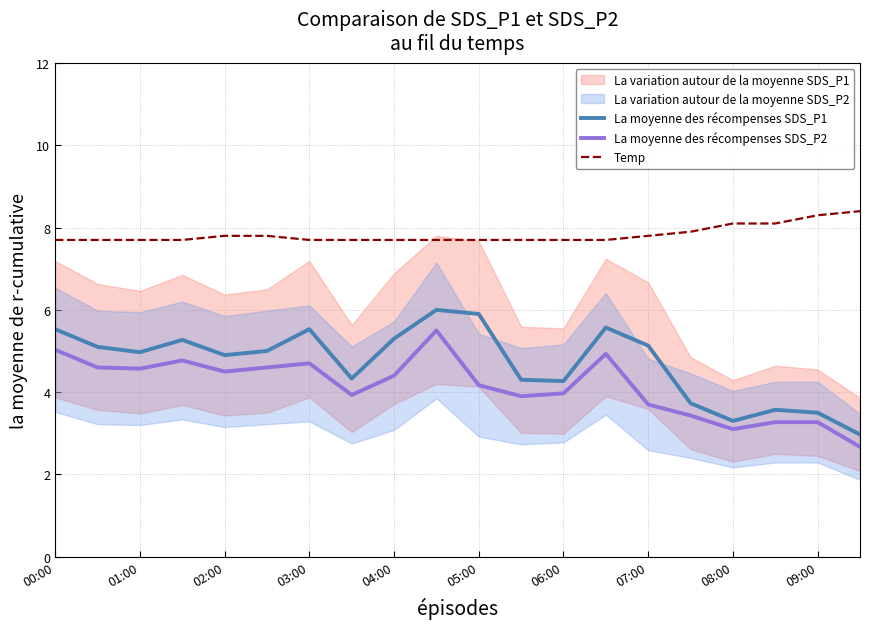

Does the chart display data point markers on the line(s)?

No